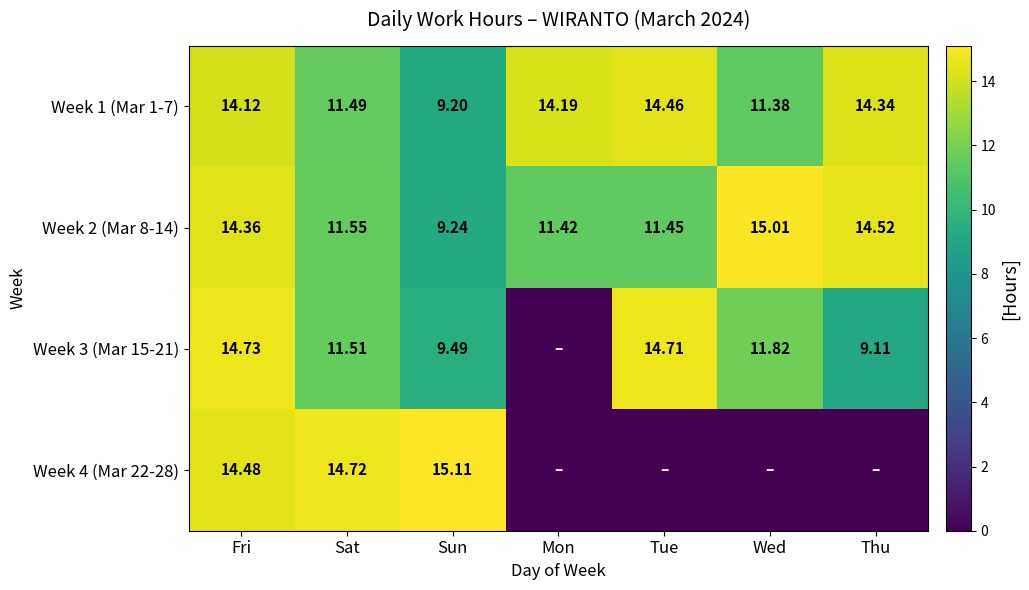

What is the difference between the Week 3 (Mar 15-21) values at Tue and Sat?

3.2